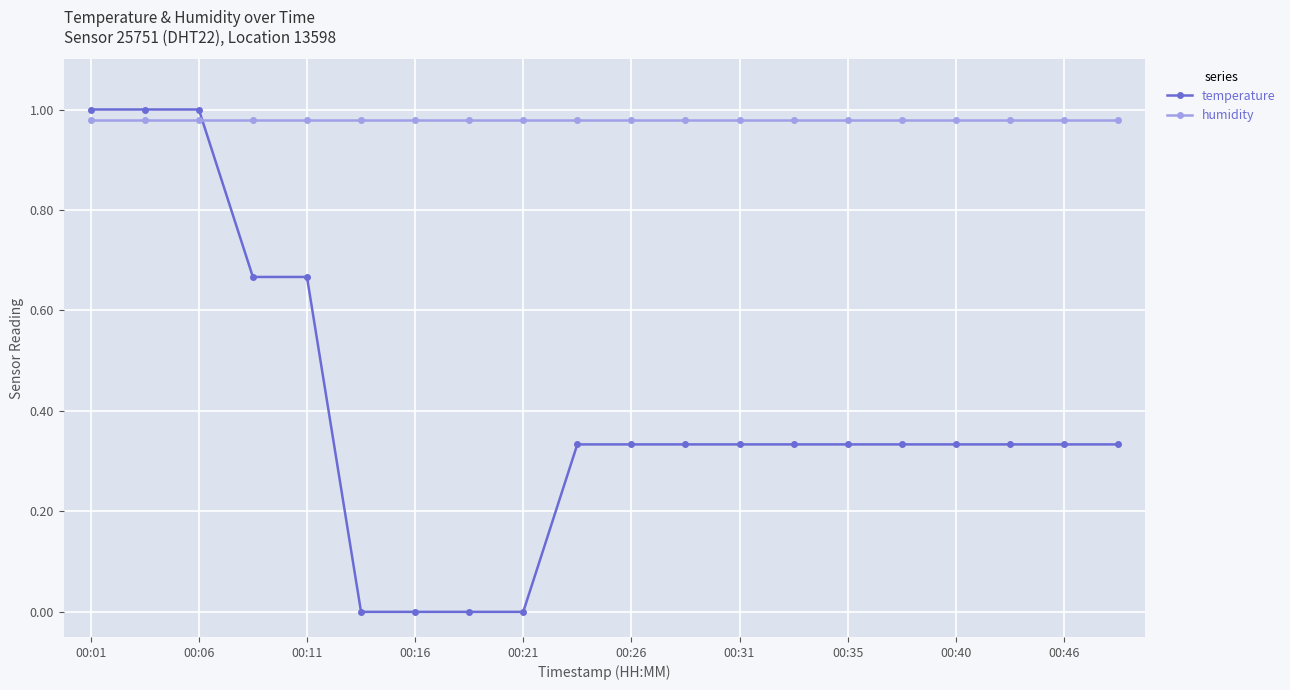

At how many categories does at least one series exceed 0?

20